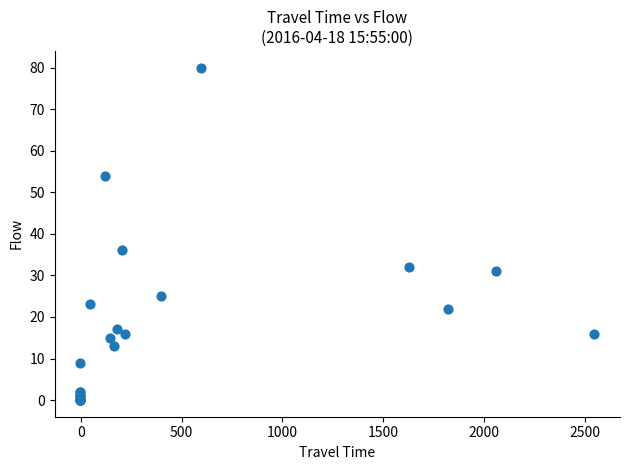

What Y value in the scatter plot is closest to 40?

36